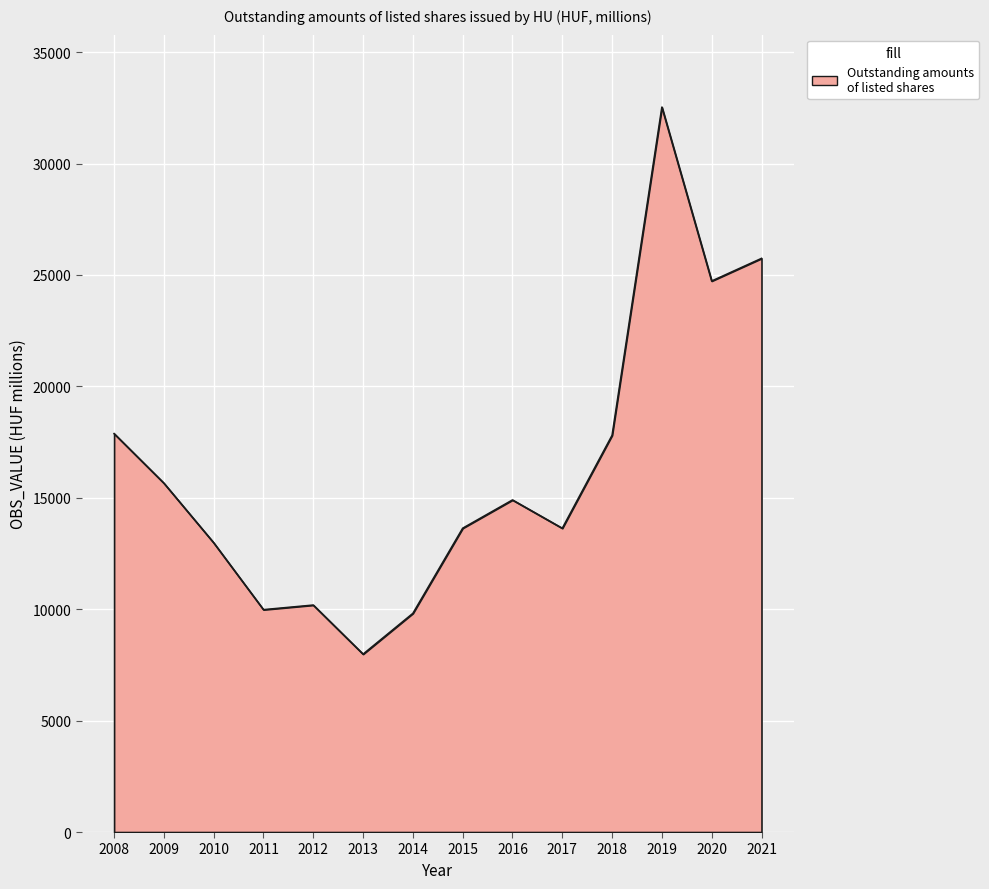

Is it true that the value at 2015 is 4849.8?

False